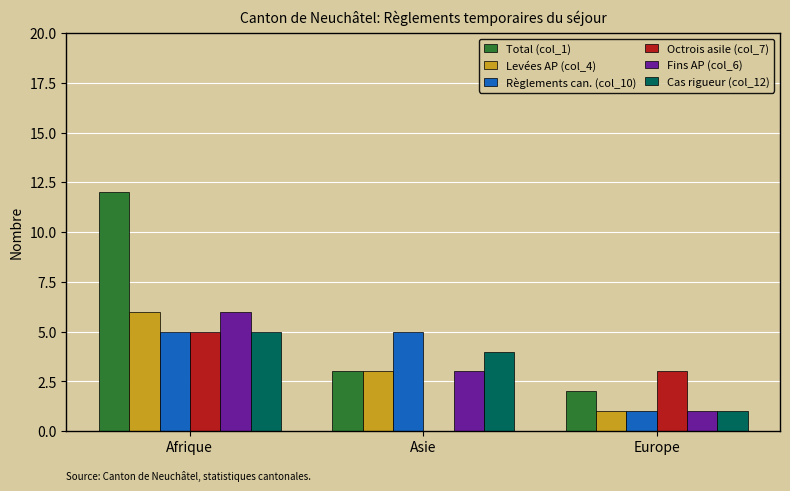

Between Afrique and Europe, which series saw the biggest shift?

Total (col_1)